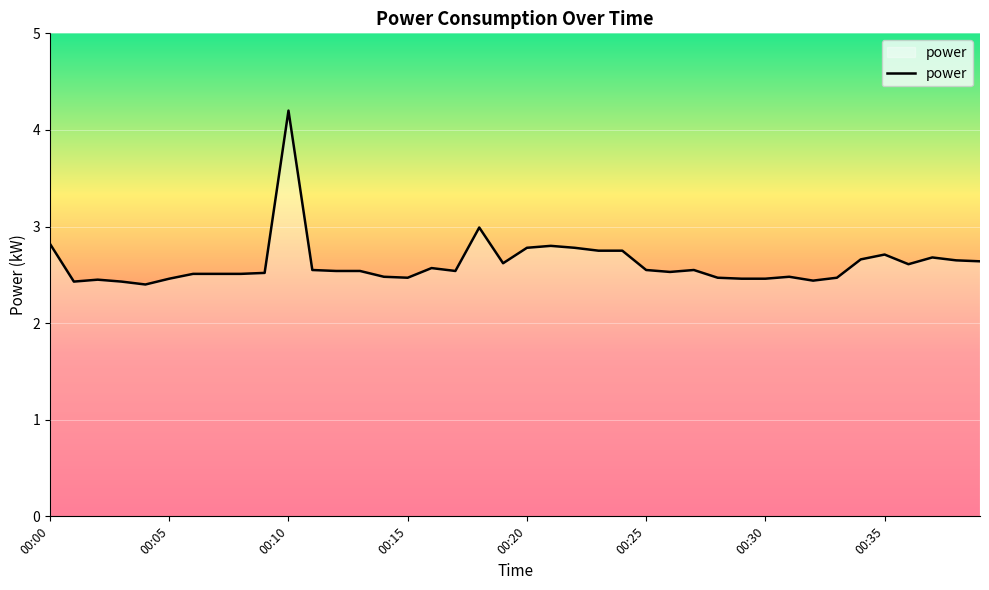

What is the minimum value shown in the chart?

2.4